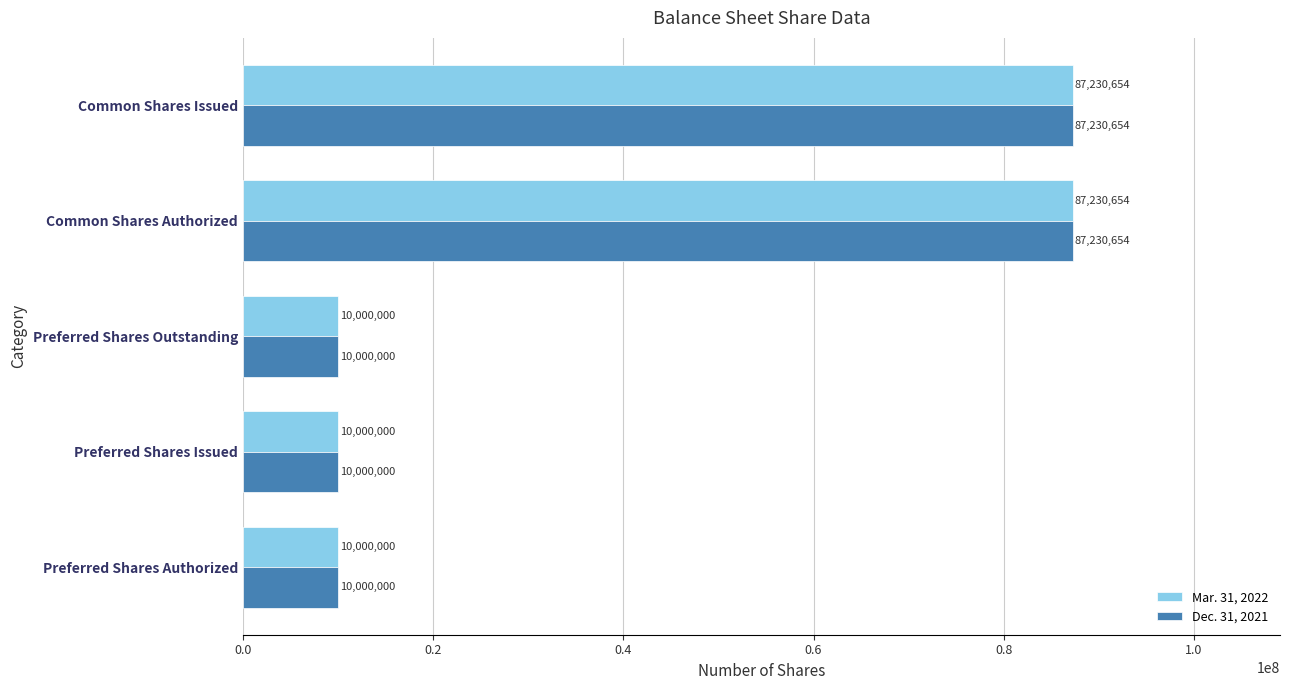

How many Dec. 31, 2021 values are between 10000000 and 87230654?

5